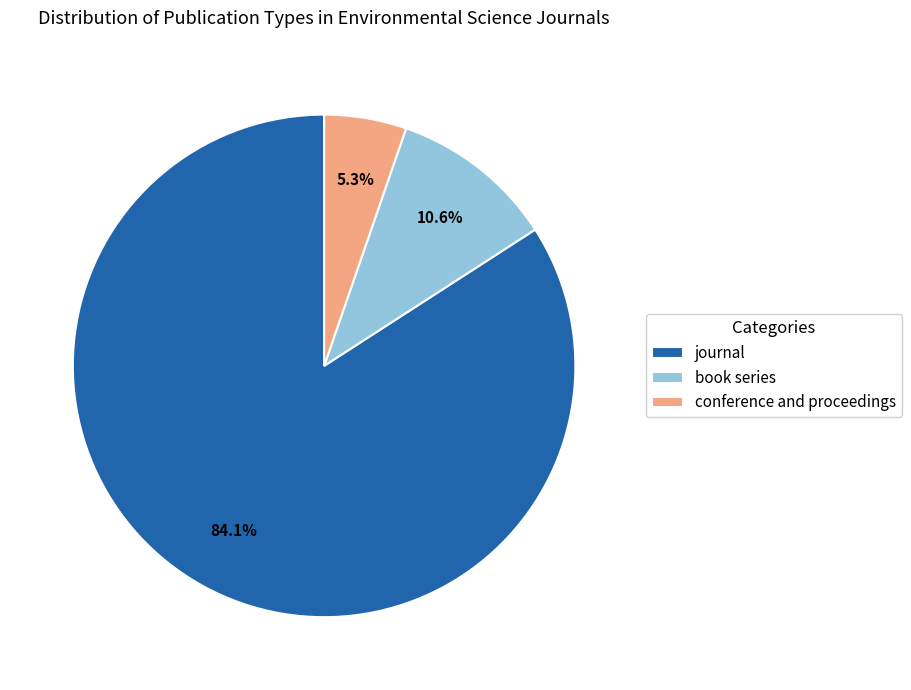

Combined, what portion of the pie is conference and proceedings and book series?

15.9%